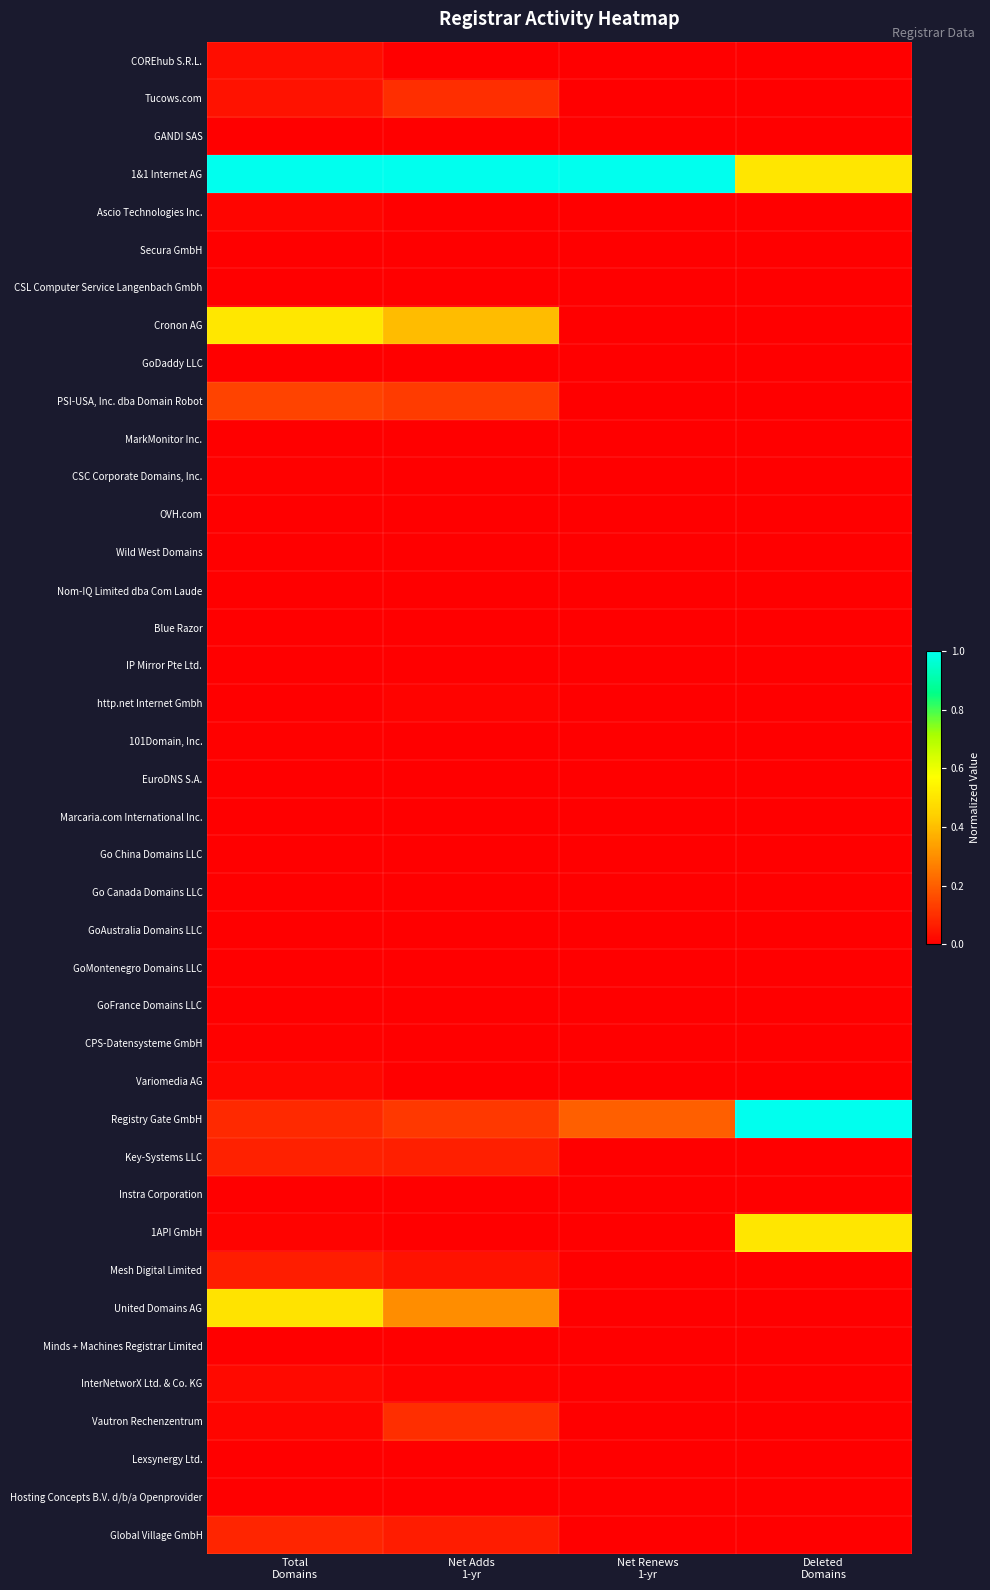

Which category has the highest value across all series?

Total
Domains